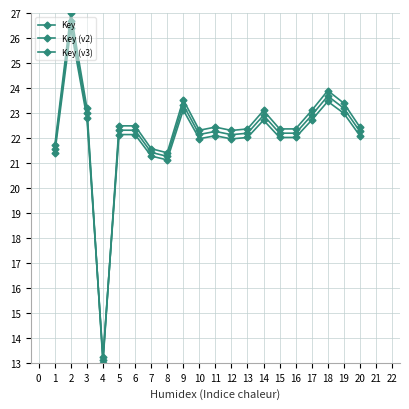

How many lines are shown in the chart?

3